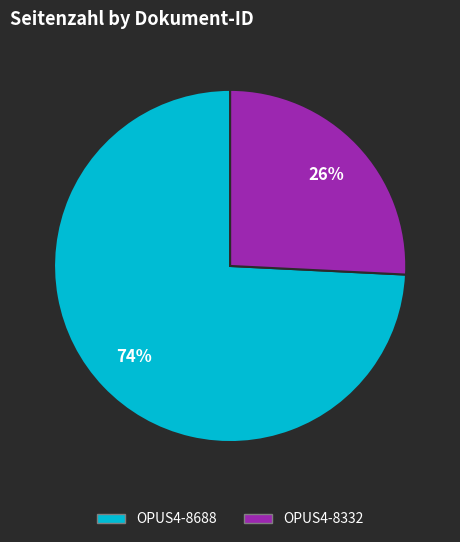

Which slice represents more than half of the pie?

OPUS4-8688